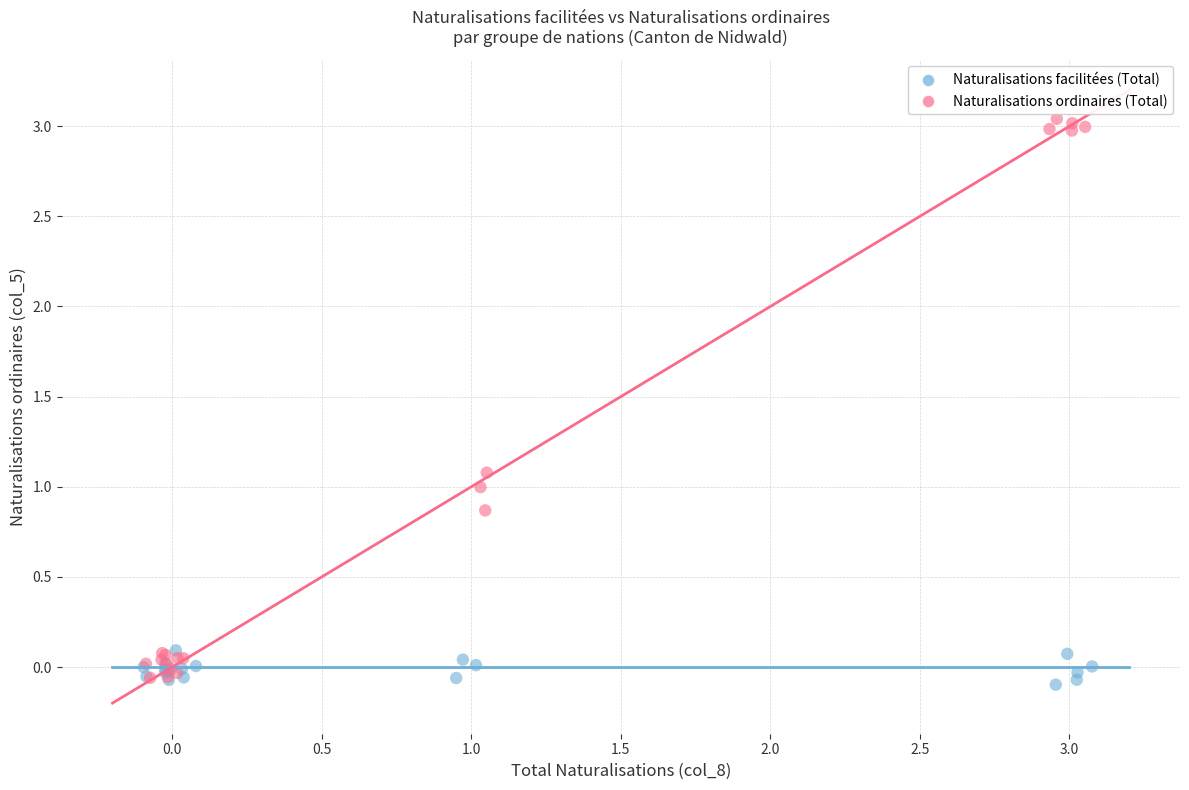

Which series has the widest spread of Y values?

Naturalisations ordinaires (Total)